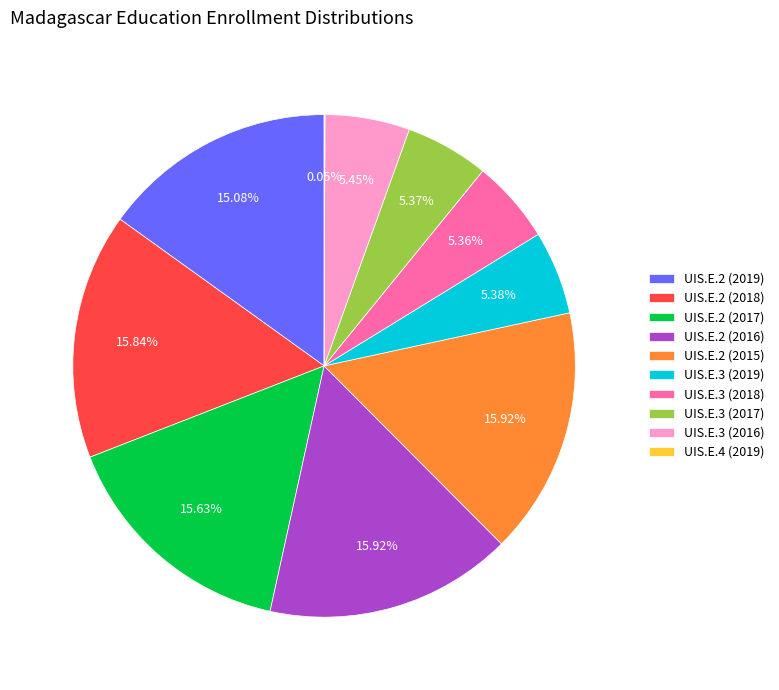

Does UIS.E.2 (2017) account for over 50% of the chart?

No